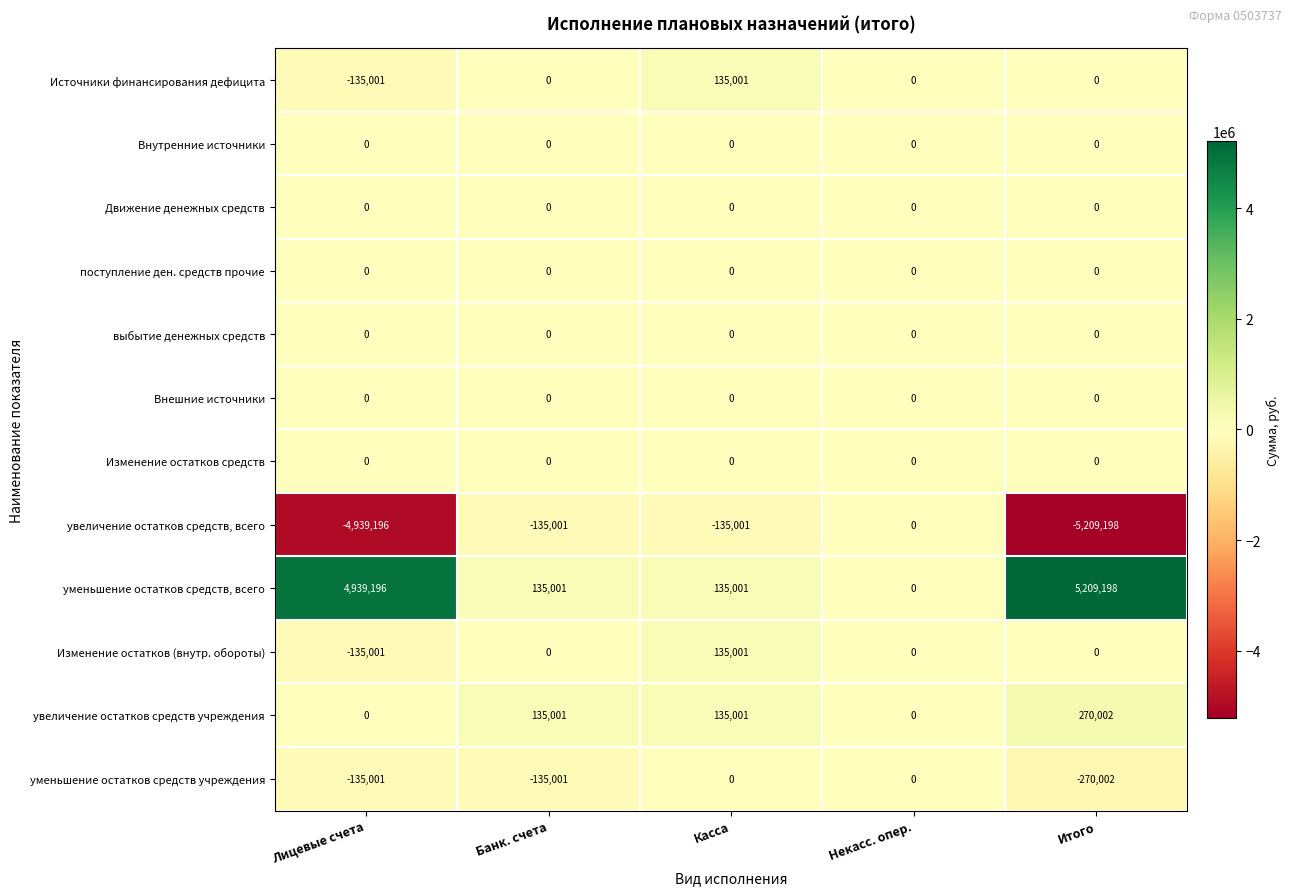

What is the difference between the highest and lowest values at Касса?

270002